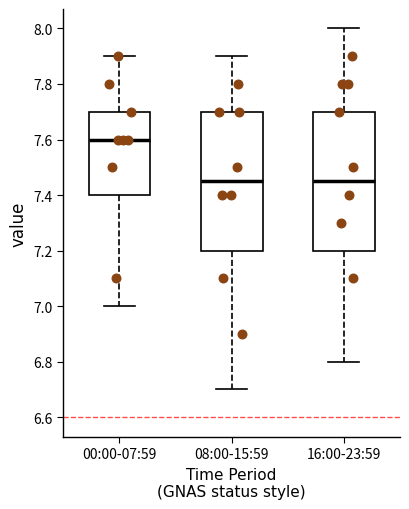

Where is the lower edge of the box for 16:00-23:59 on the y-axis? The values are not printed on the chart, so give them approximately, as read against the axis.

7.20